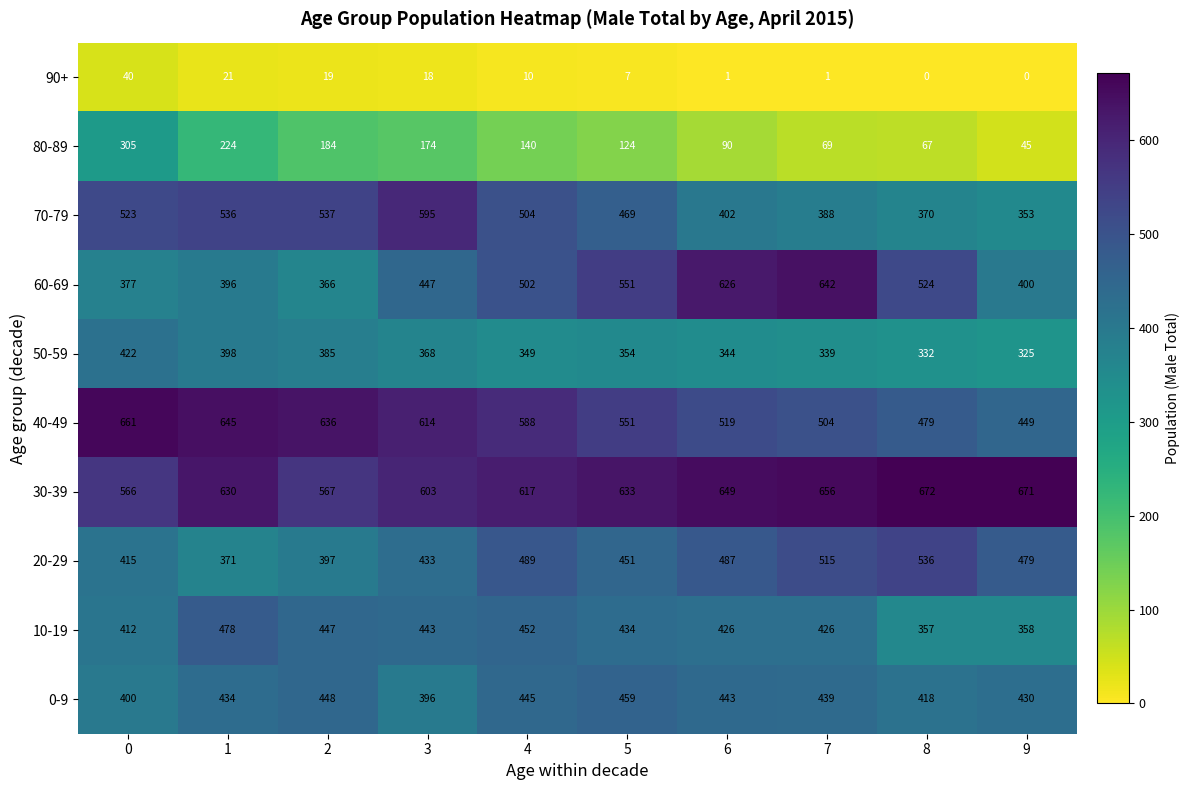

What is the average value of the 40-49 series?

565